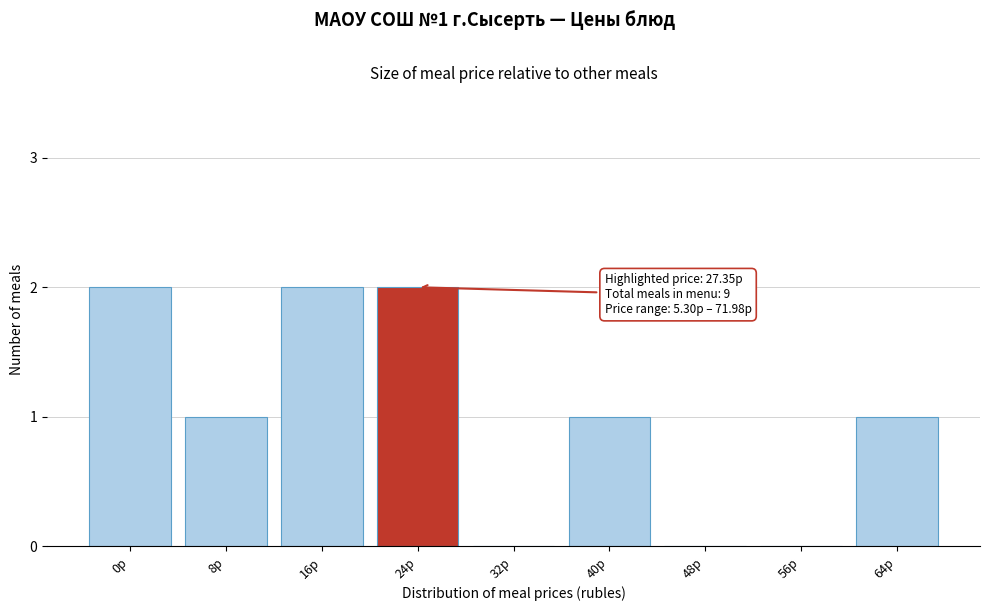

Reading right to left, what are all the values shown in this chart?

64р=1	56р=0	48р=0	40р=1	32р=0	24р=2	16р=2	8р=1	0р=2